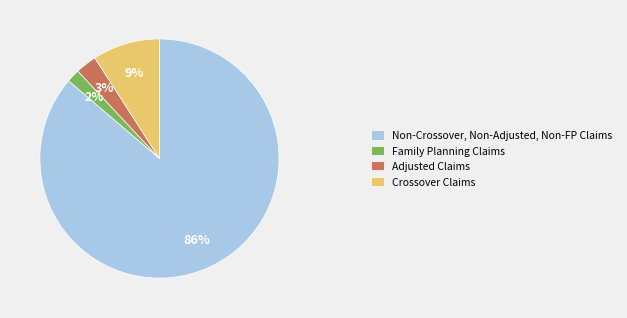

Between Non-Crossover, Non-Adjusted, Non-FP Claims and Adjusted Claims, which is larger?

Non-Crossover, Non-Adjusted, Non-FP Claims